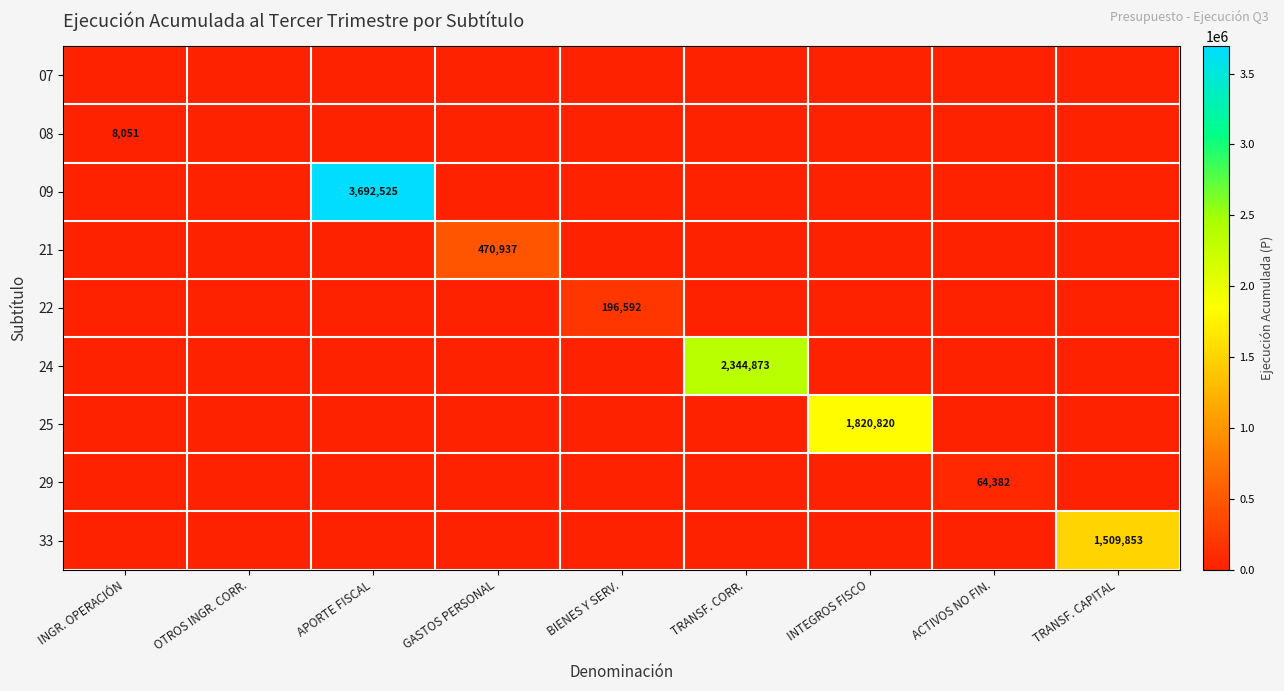

What is the difference between the maximum and second lowest values in the 22 series?

196592